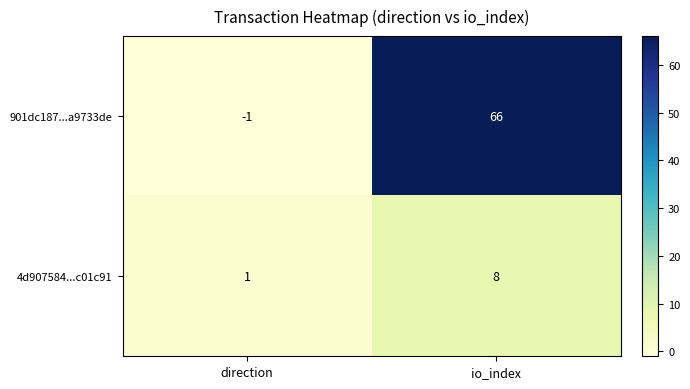

Is it true that 901dc187...a9733de equals 33 at io_index?

False